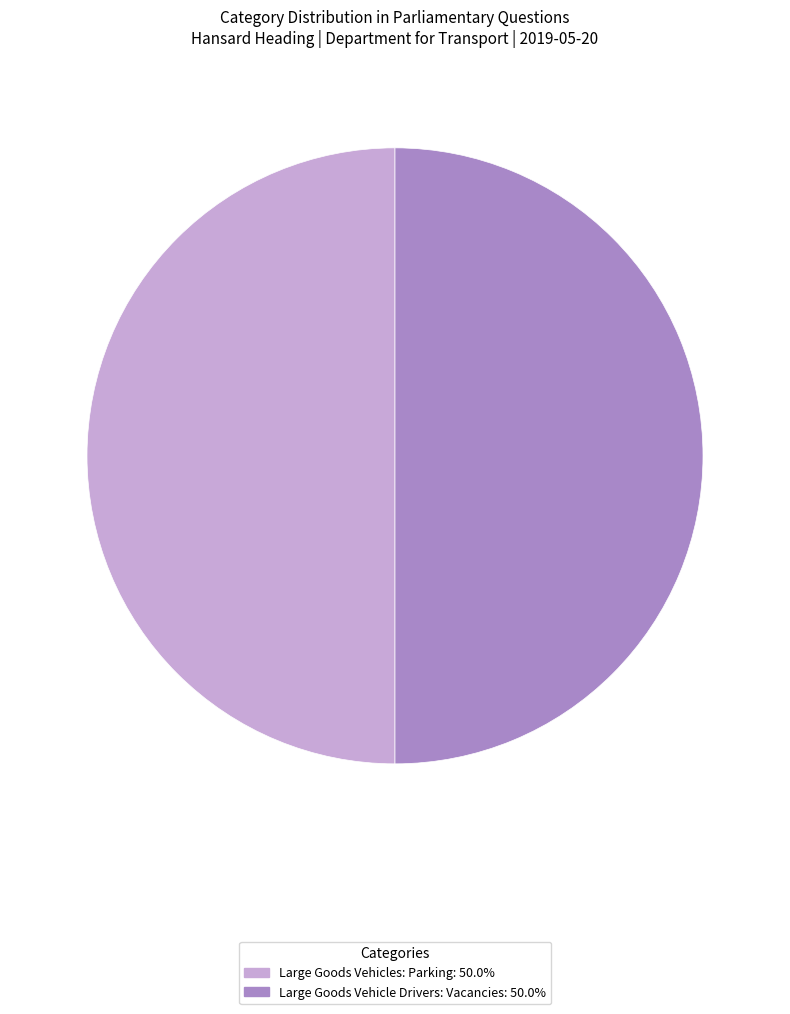

Is it true that Large Goods Vehicles: Parking is 50% of the pie?

True